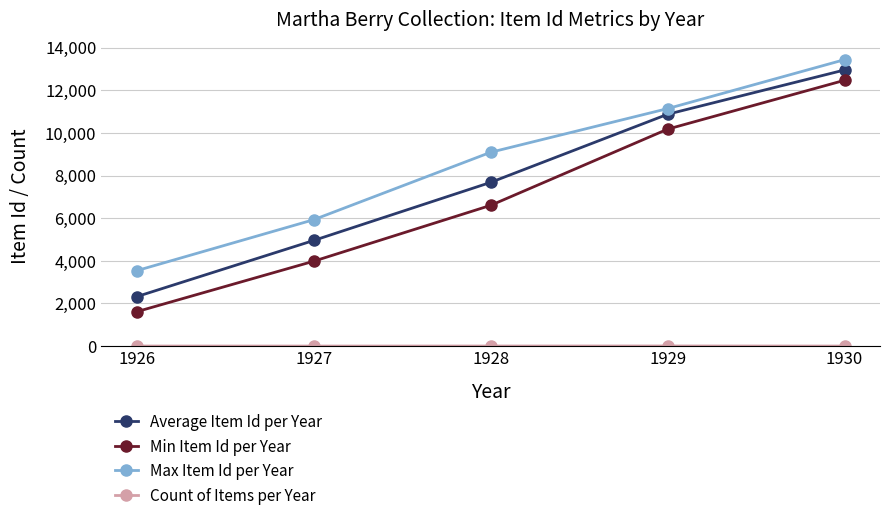

Count the number of data series in this chart.

4